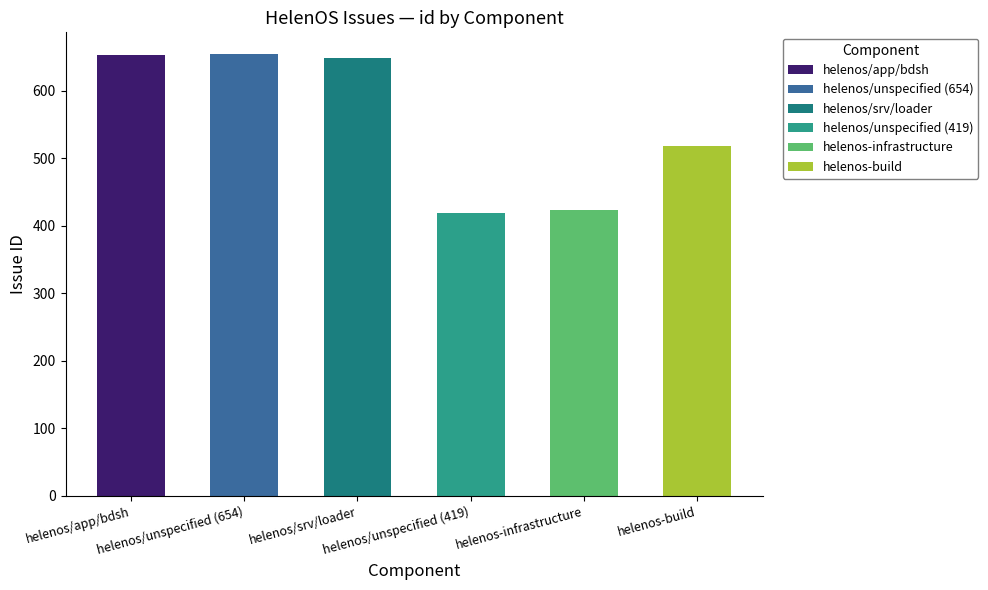

What is the greatest value displayed?

654